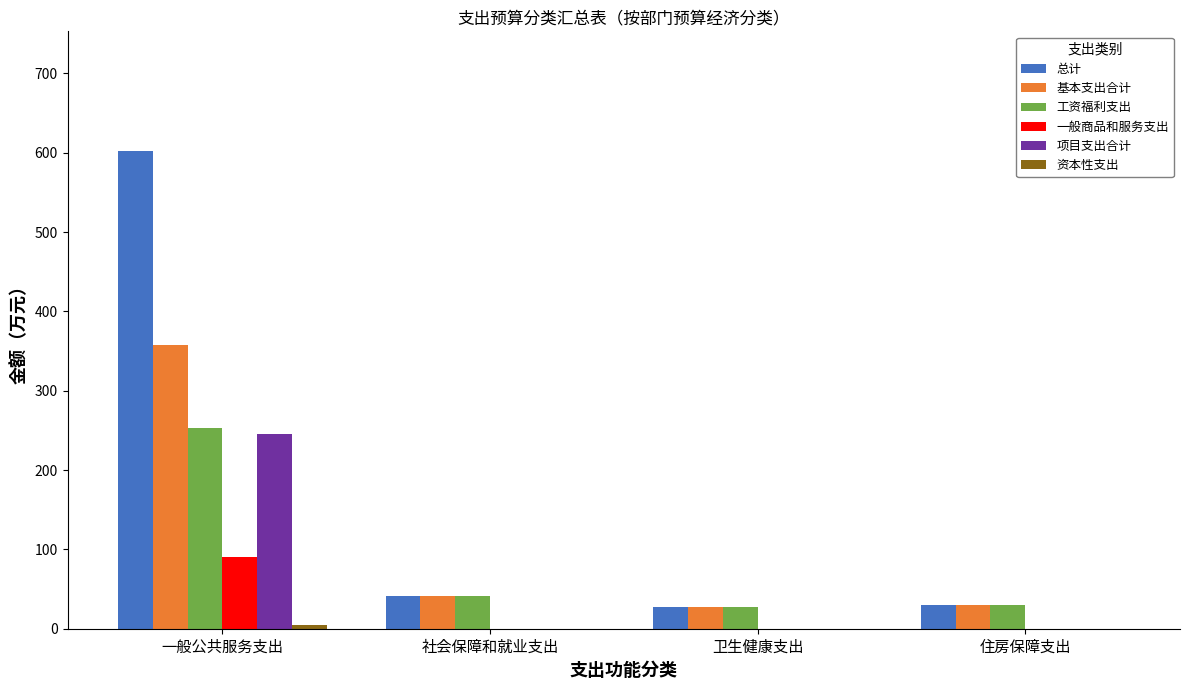

True or false: 基本支出合计 has a value of 41.8 at 社会保障和就业支出.

True